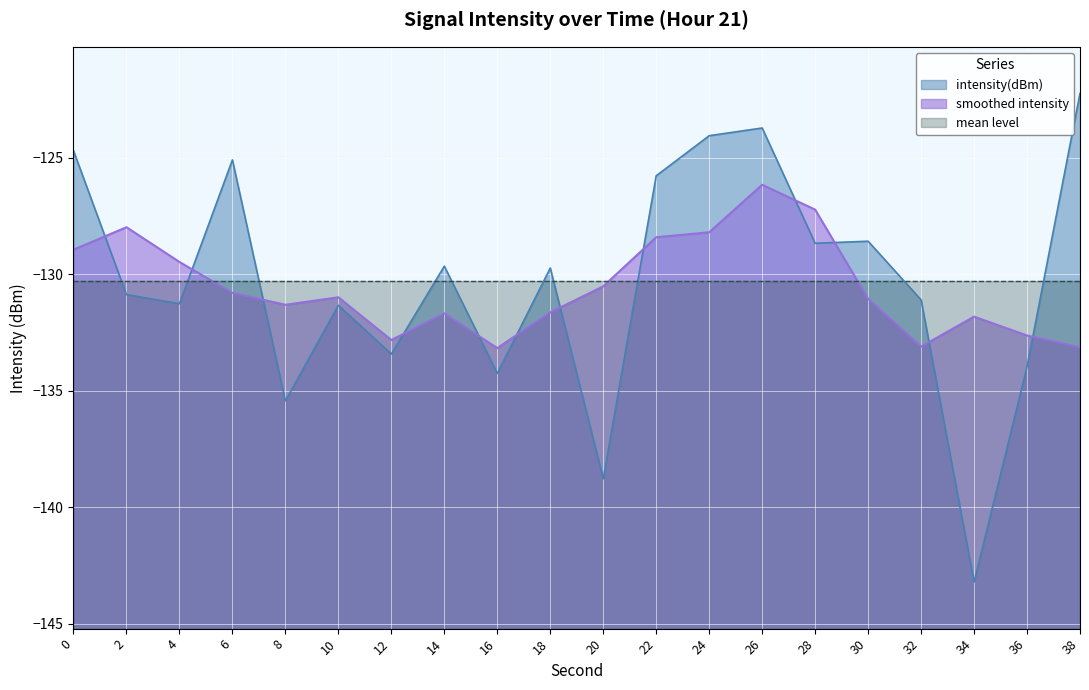

The value of intensity(dBm) at 12 is -133.4. True or false?

True